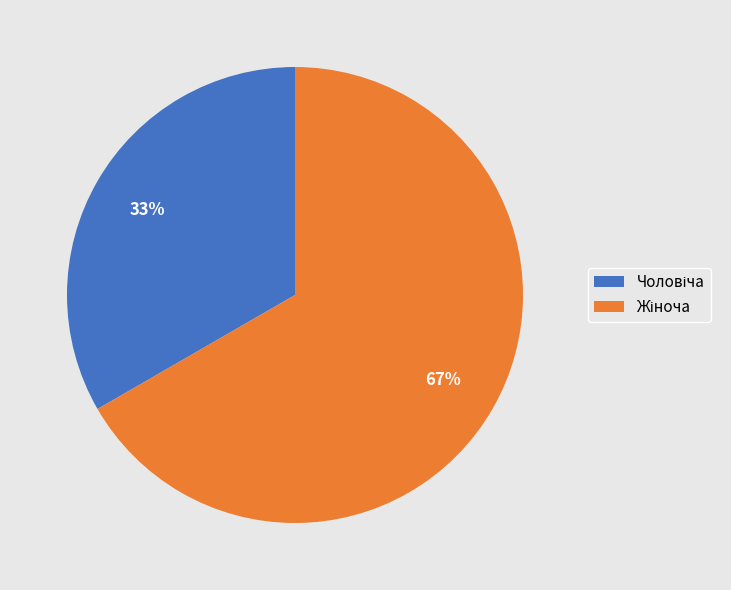

Does any single category account for the majority?

Yes